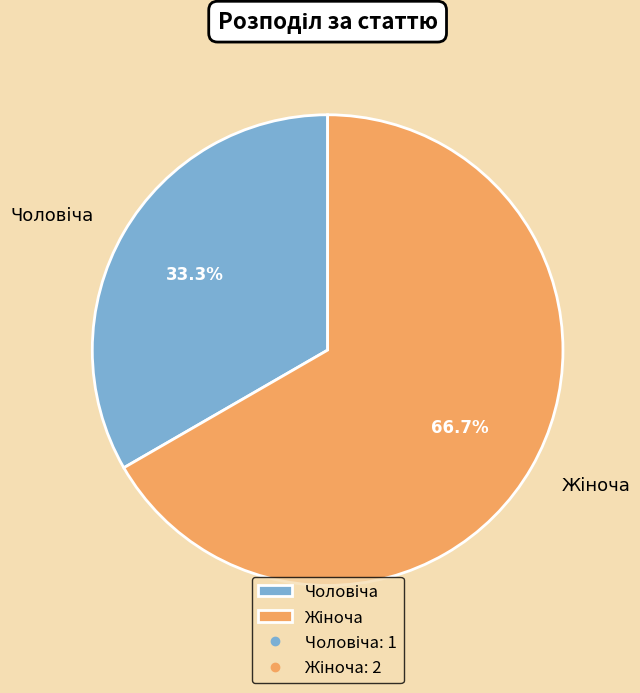

Does any single category account for the majority?

Yes